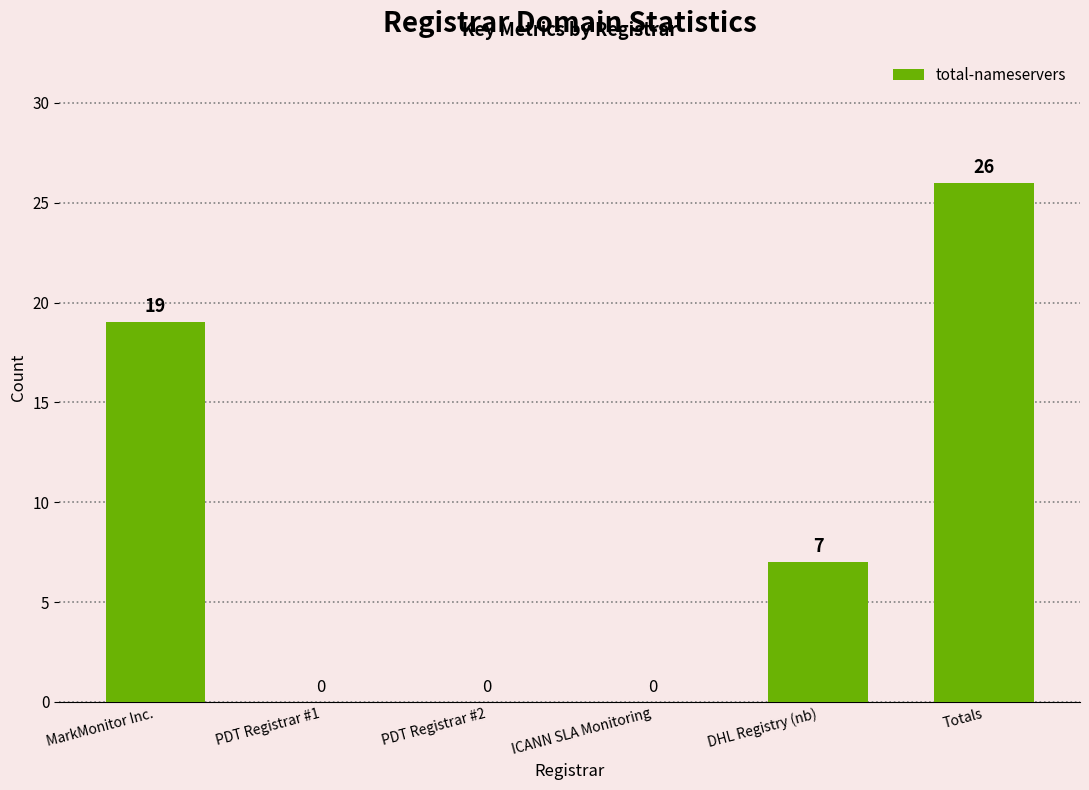

How many values are between 0 and 19?

5